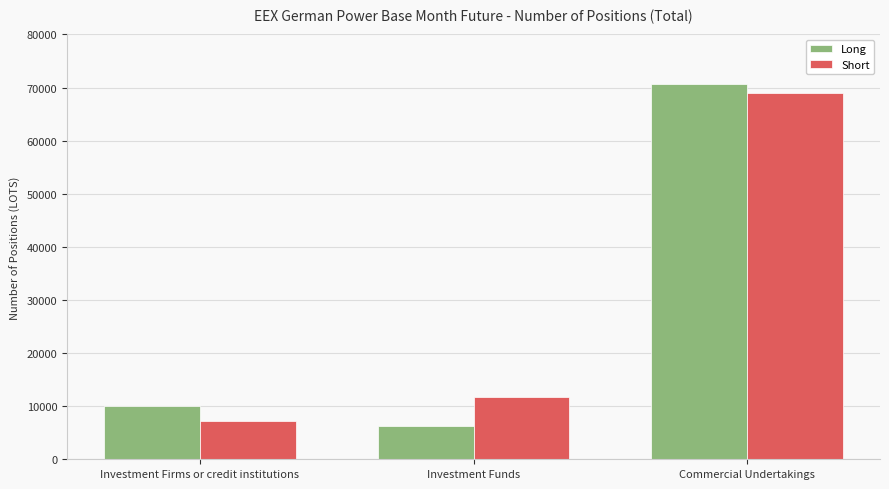

The value of Long at Investment Funds is 6275.9. True or false?

True